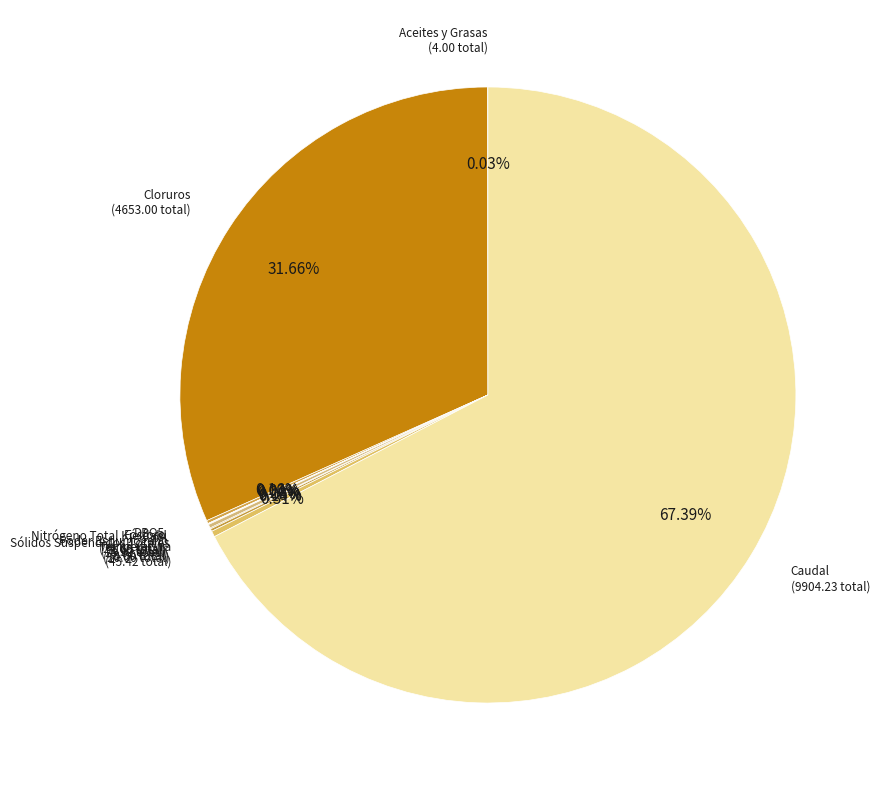

Which slice is the largest?

Caudal